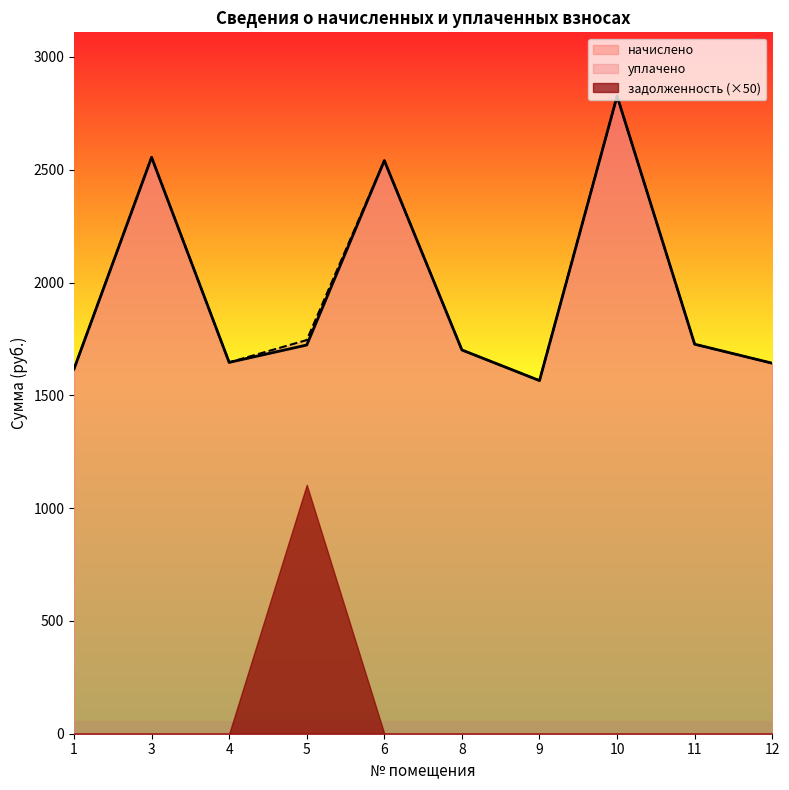

At 12, list the series in order from largest to smallest.

начислено, уплачено